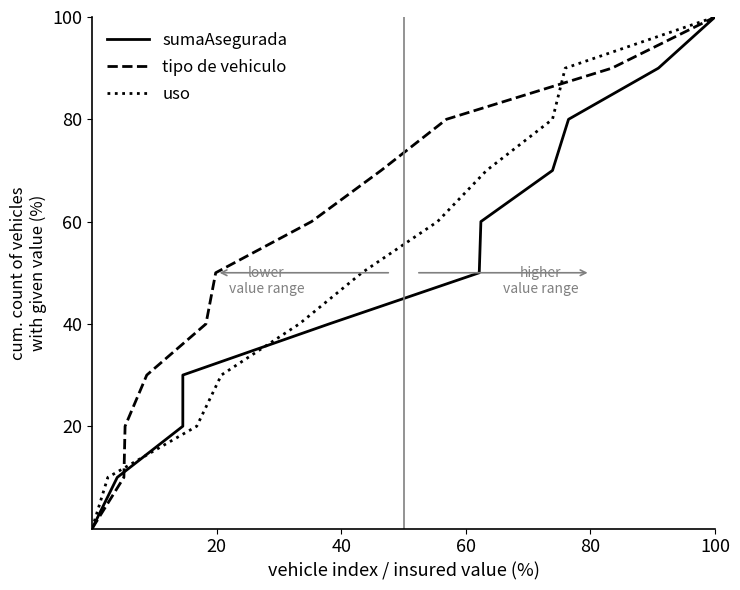

At how many categories does at least one series exceed 78?

3